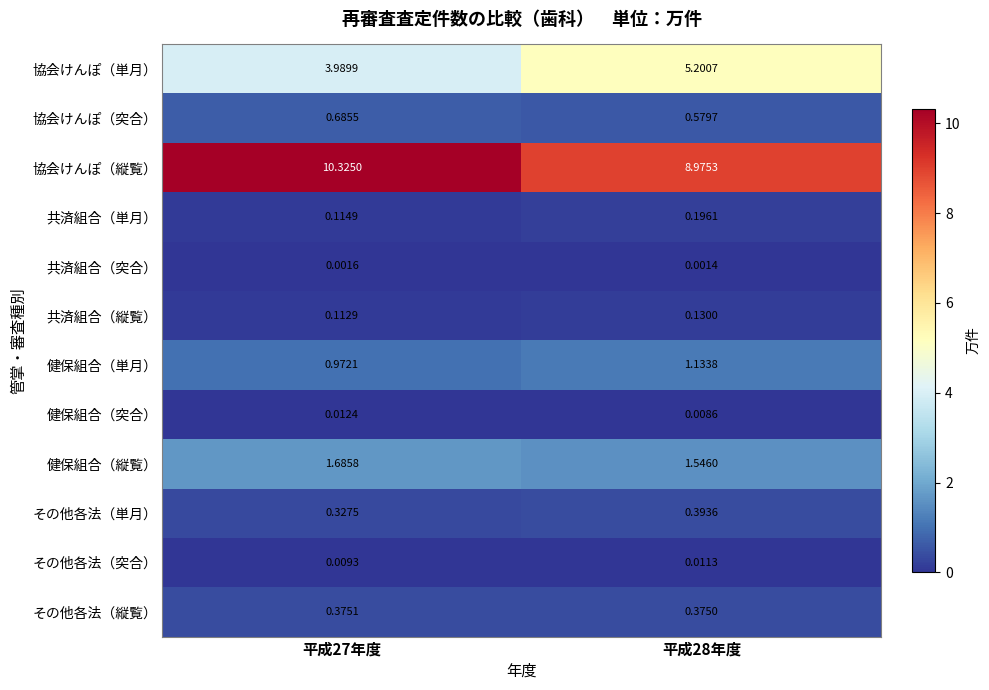

What is the total value across all series at 平成28年度?

18.6